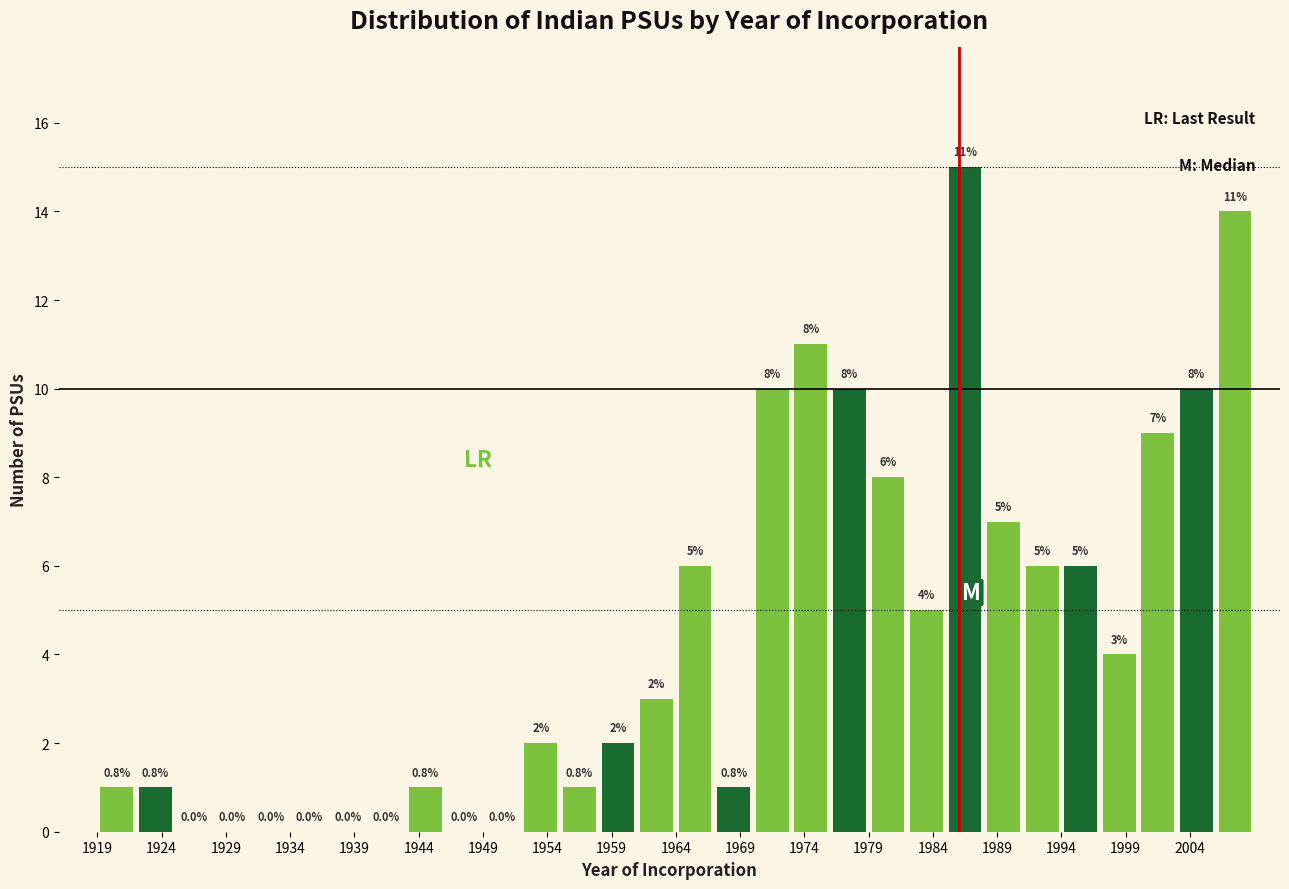

Over which range of the x-axis is the bar tallest?

1985 to 1988